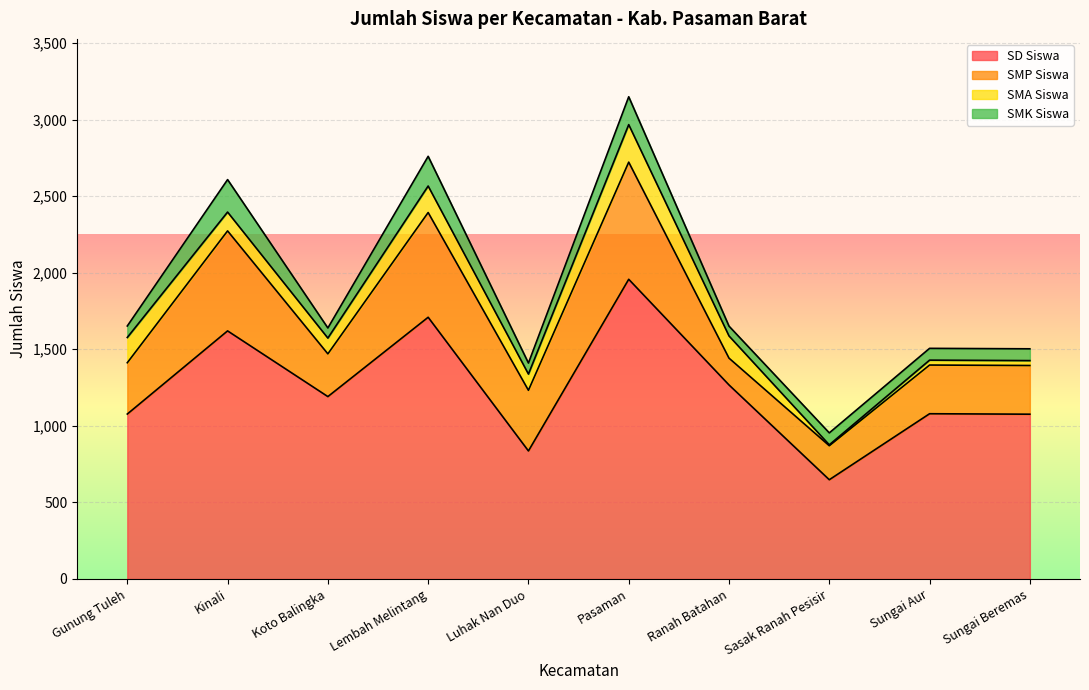

What is the label of the 8th point from the left?

Sasak Ranah Pesisir